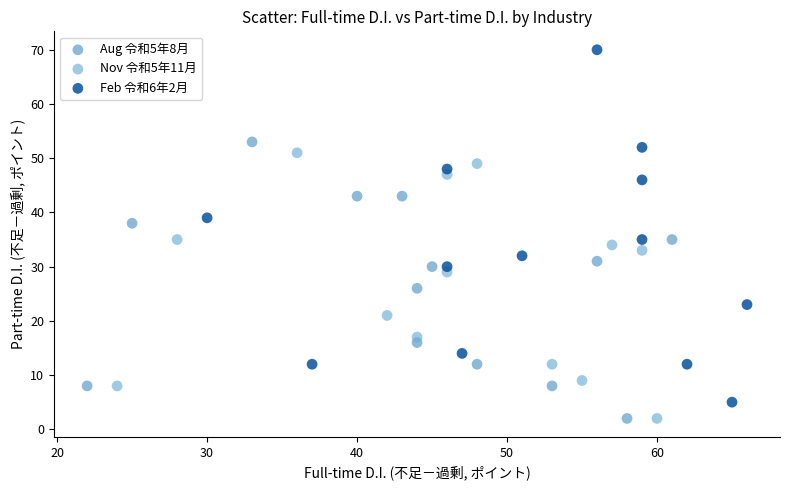

Which series has the widest spread of Y values?

Feb 令和6年2月